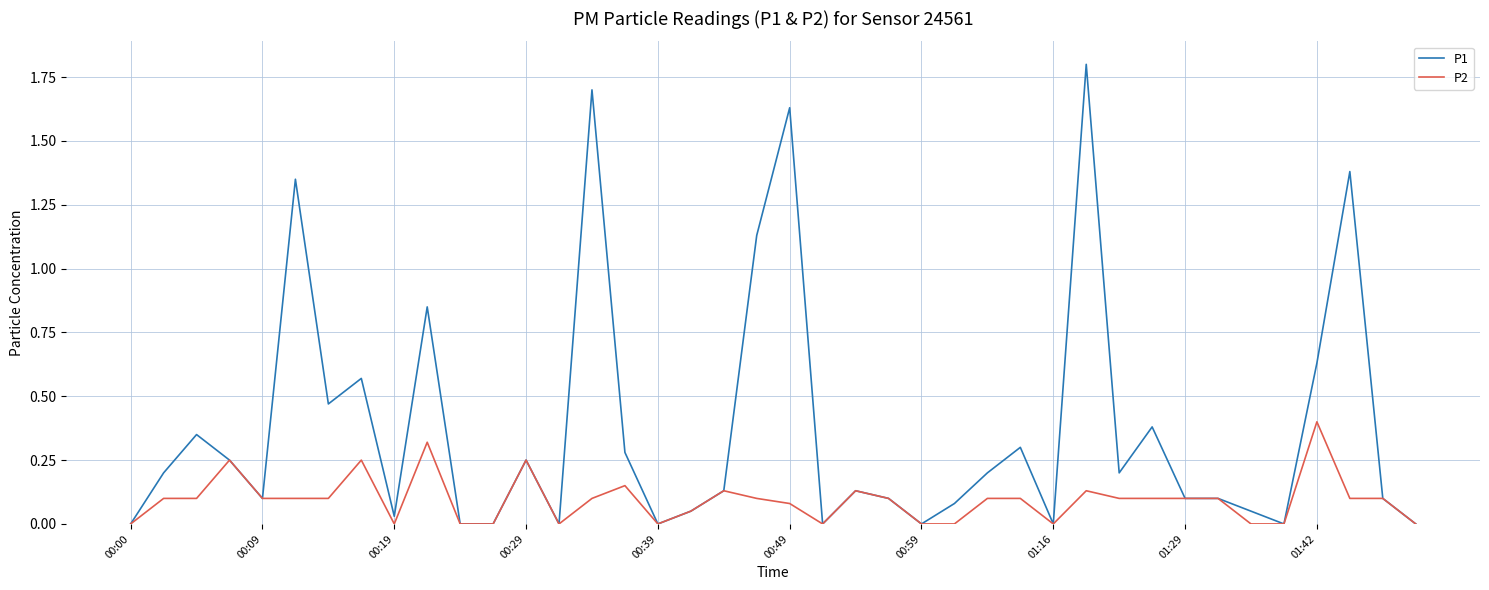

Which series has the widest spread of values?

P1